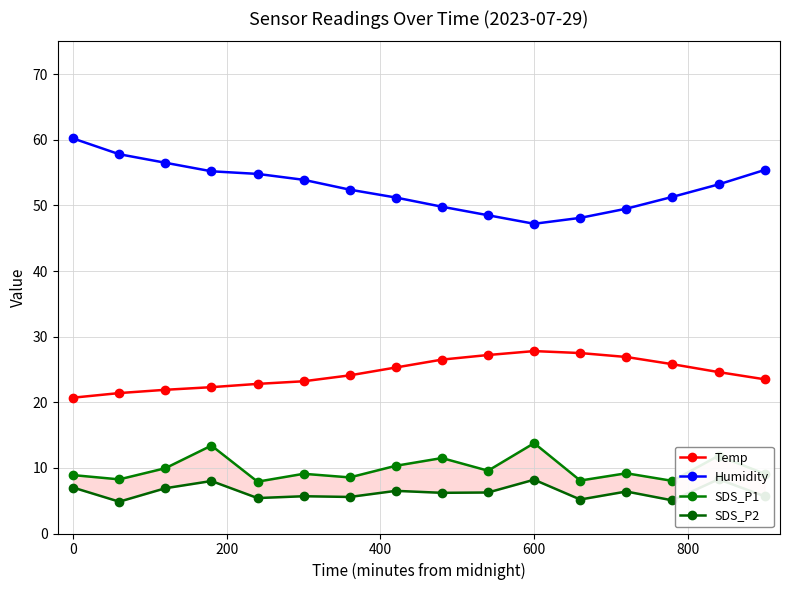

What is the highest value of the Temp series?

27.8